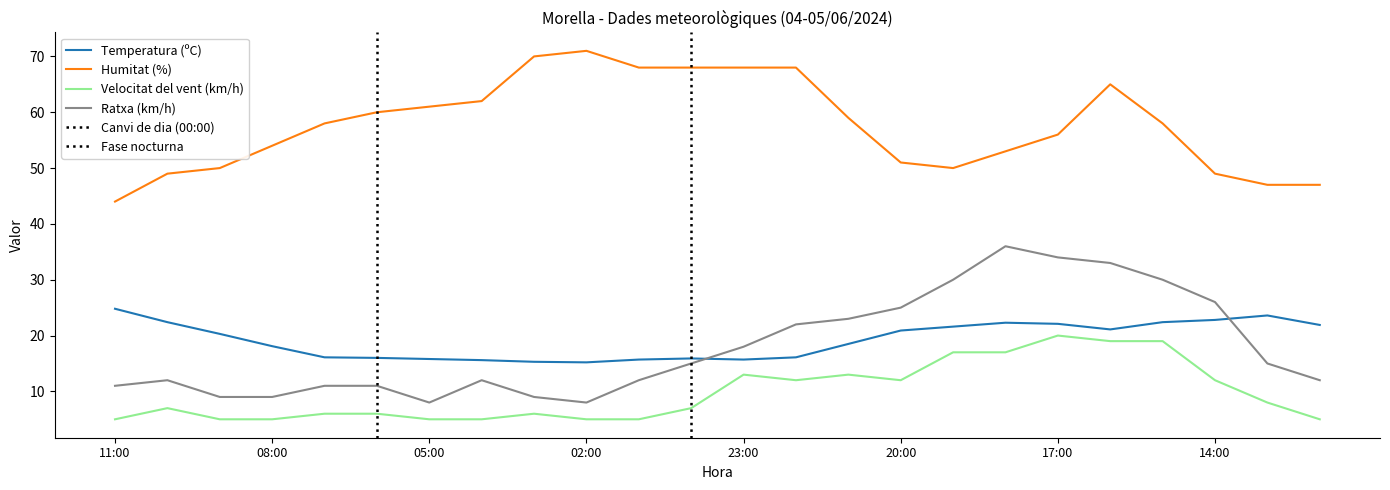

Which category has the lowest value in the Humitat (%) series?

11:00